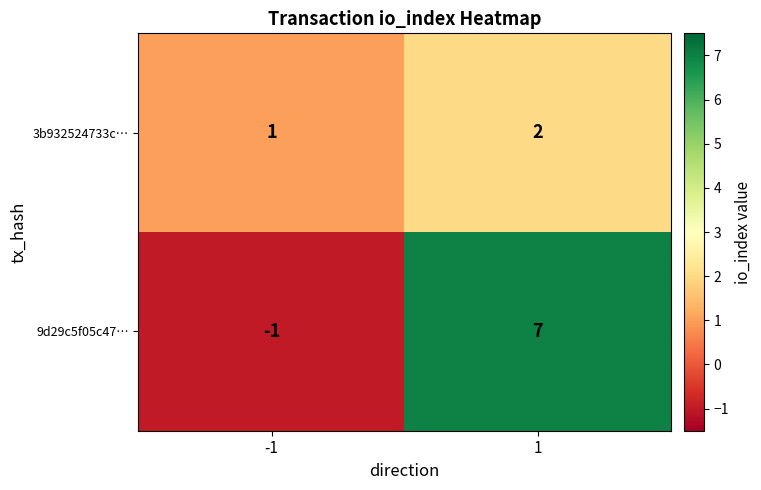

Which label corresponds to the largest value in the chart?

1